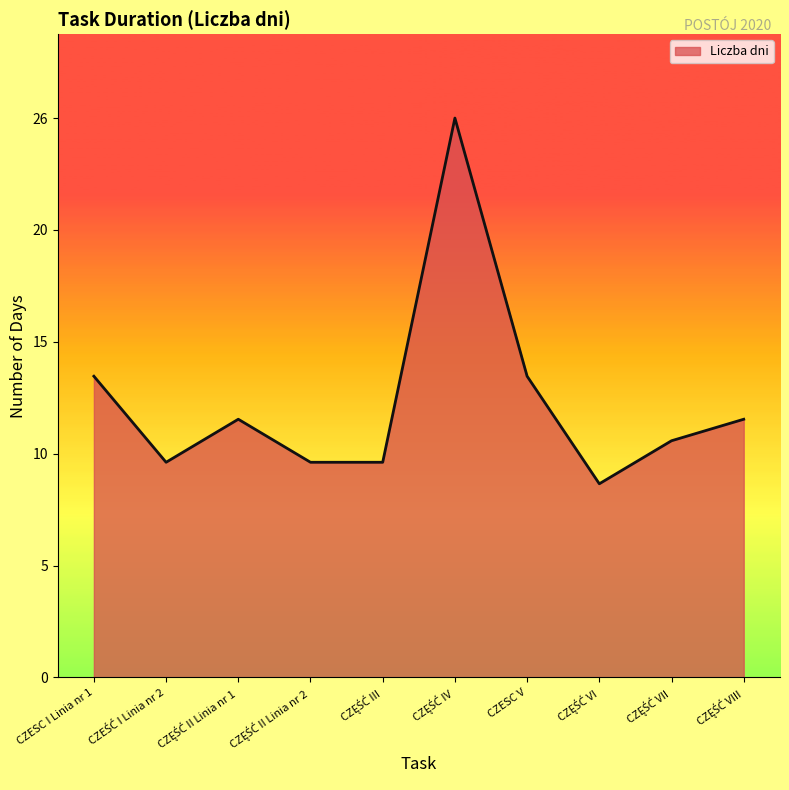

Rank the categories by value from highest to lowest.

CZĘŚĆ IV, CZESC I Linia nr 1, CZESC V, CZĘŚĆ II Linia nr 1, CZĘŚĆ VIII, CZĘŚĆ VII, CZEŚĆ I Linia nr 2, CZĘŚĆ II Linia nr 2, CZĘŚĆ III, CZĘŚĆ VI